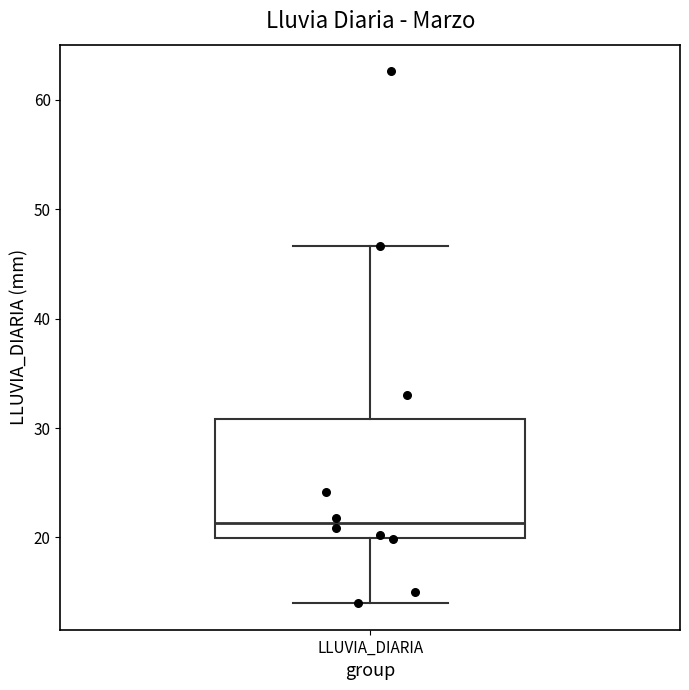

Transcribe this box plot: give where the median line is, the range the box spans, and where the two whiskers end, as read against the y-axis. The values are not printed on the chart, so give them approximately, as read against the axis.

median 21, box 20 to 31, whiskers 14 to 47